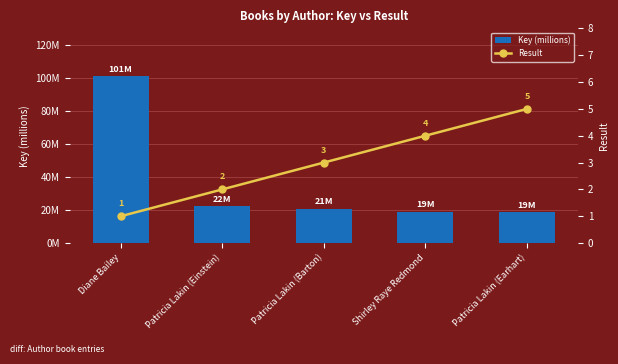

Reading left to right, extract all data points from this chart.

Key (millions): Diane Bailey=101.1	Patricia Lakin (Einstein)=22.3	Patricia Lakin (Barton)=20.8	Shirley Raye Redmond=19.1	Patricia Lakin (Earhart)=18.8
Result: Diane Bailey=1.0	Patricia Lakin (Einstein)=2.0	Patricia Lakin (Barton)=3.0	Shirley Raye Redmond=4.0	Patricia Lakin (Earhart)=5.0